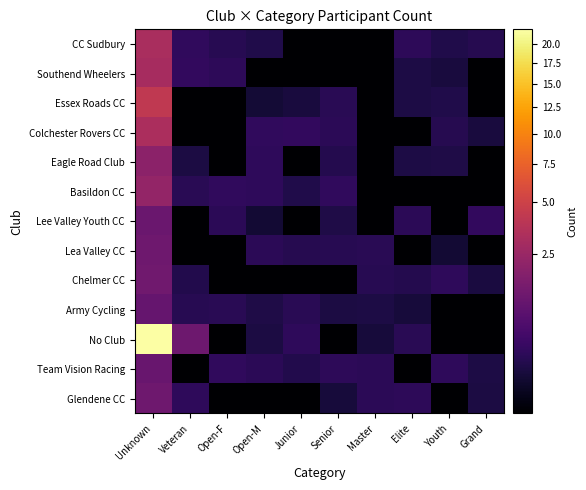

List the series in order of their peak value, highest first.

No Club, Essex Roads CC, Colchester Rovers CC, CC Sudbury, Southend Wheelers, Basildon CC, Eagle Road Club, Chelmer CC, Glendene CC, Lea Valley CC, Lee Valley Youth CC, Team Vision Racing, Army Cycling